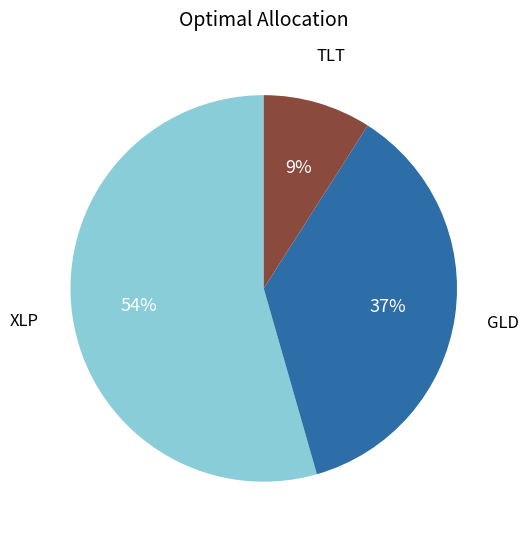

To the nearest percent, what is the difference between the largest and smallest slice percentages?

45%